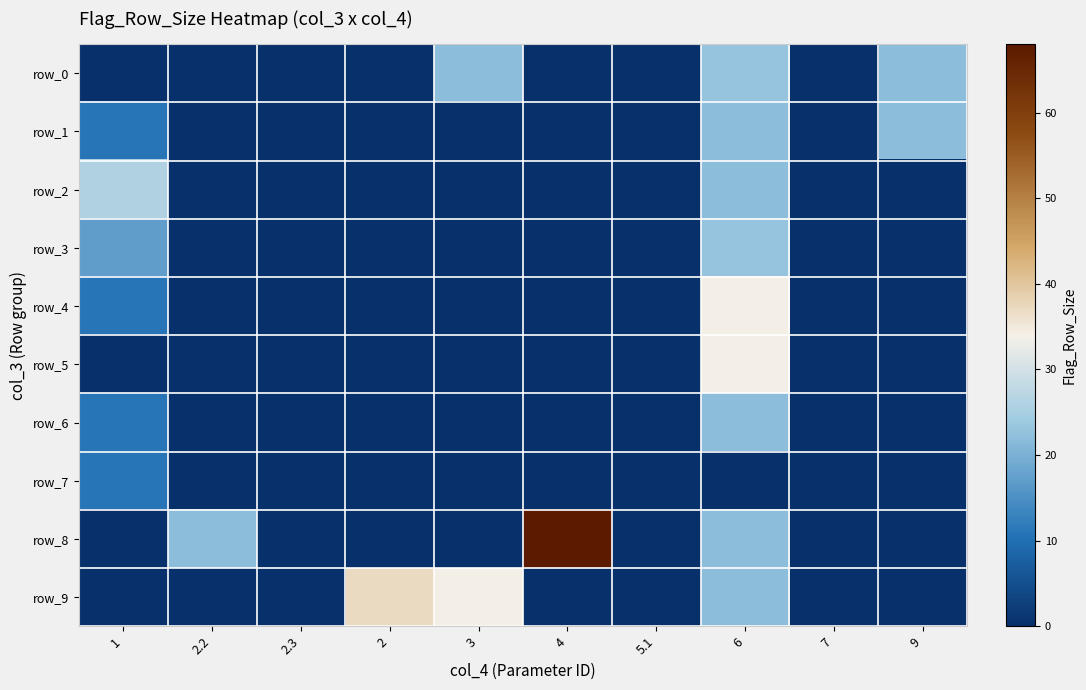

What is the highest value of the row_7 series?

11